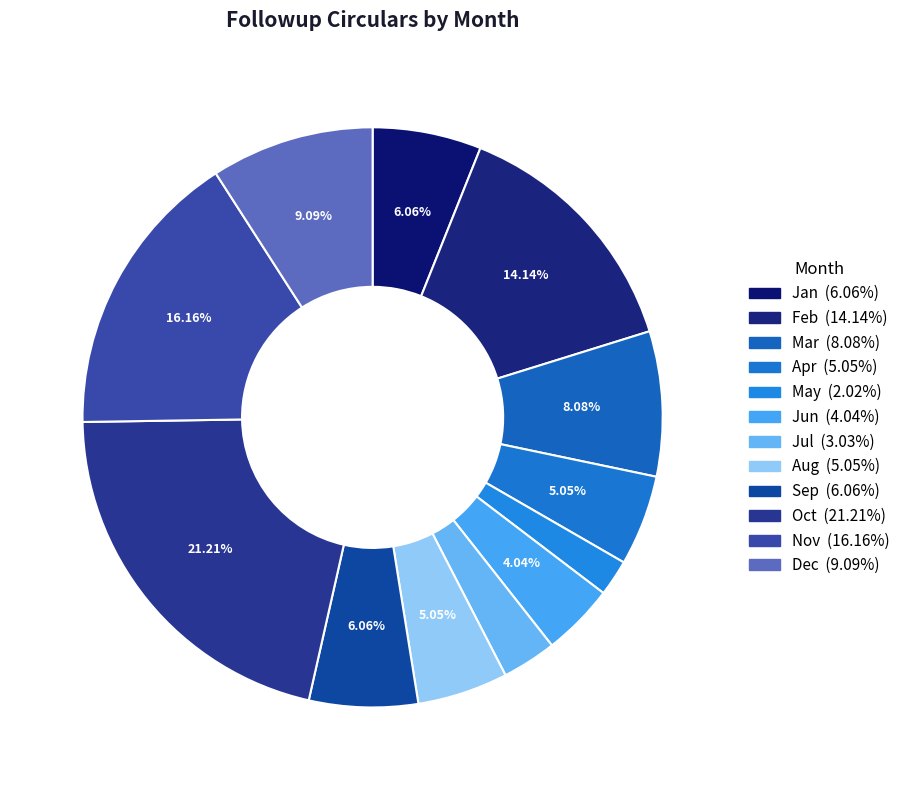

How many segments does this pie chart have?

12